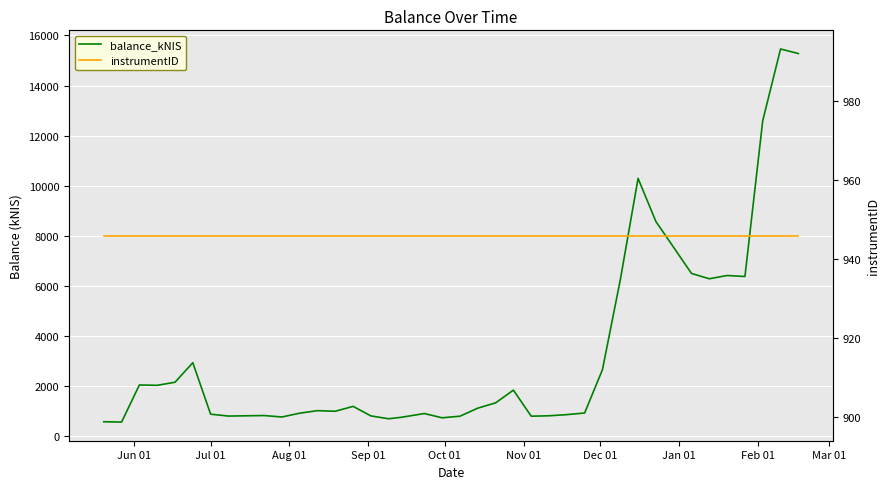

What is the difference between the maximum and minimum values in the balance_kNIS series?

14912.0